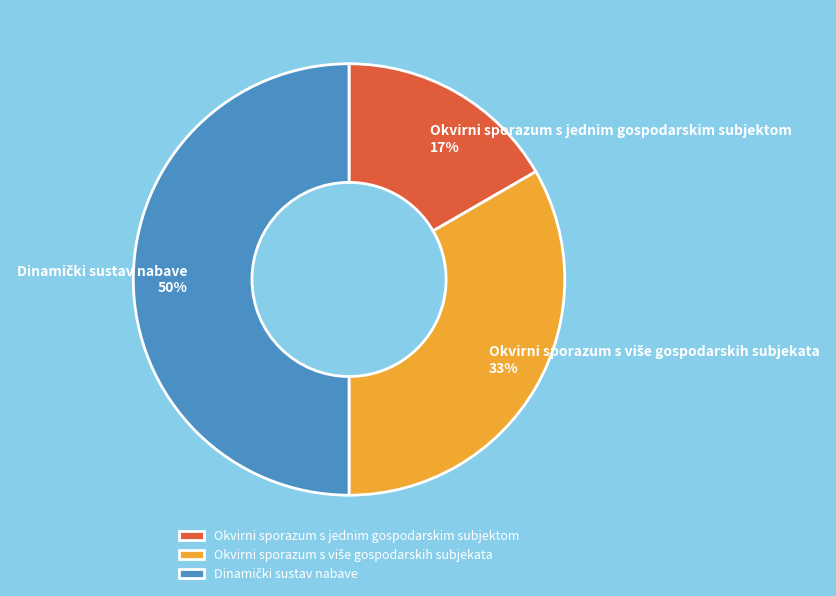

To the nearest percent, what is the difference between the largest and smallest slice percentages?

33%